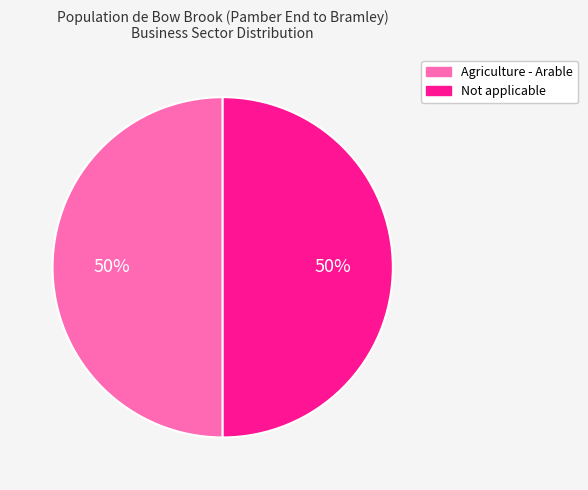

How many slices are in this pie chart?

2